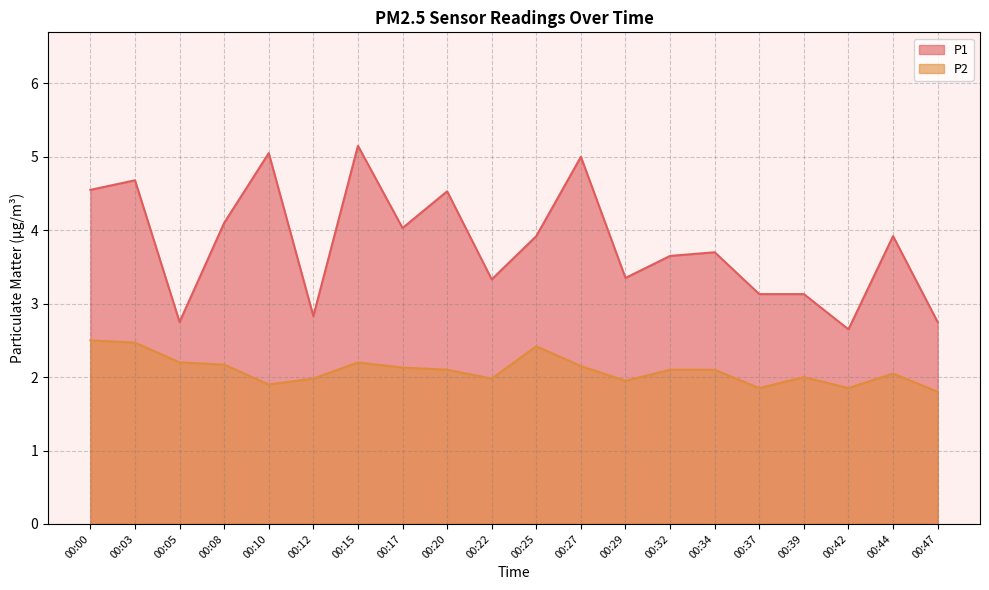

What is the difference between the P2 values at 00:47 and 00:20?

0.3